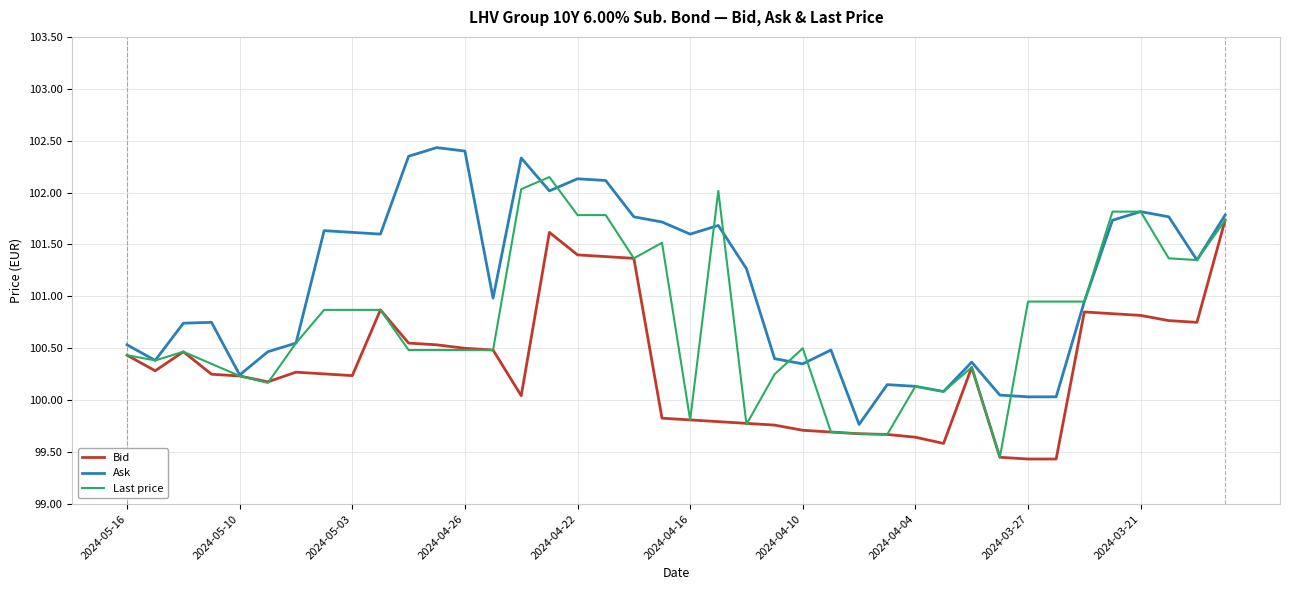

Which series has the largest total across all categories?

Ask